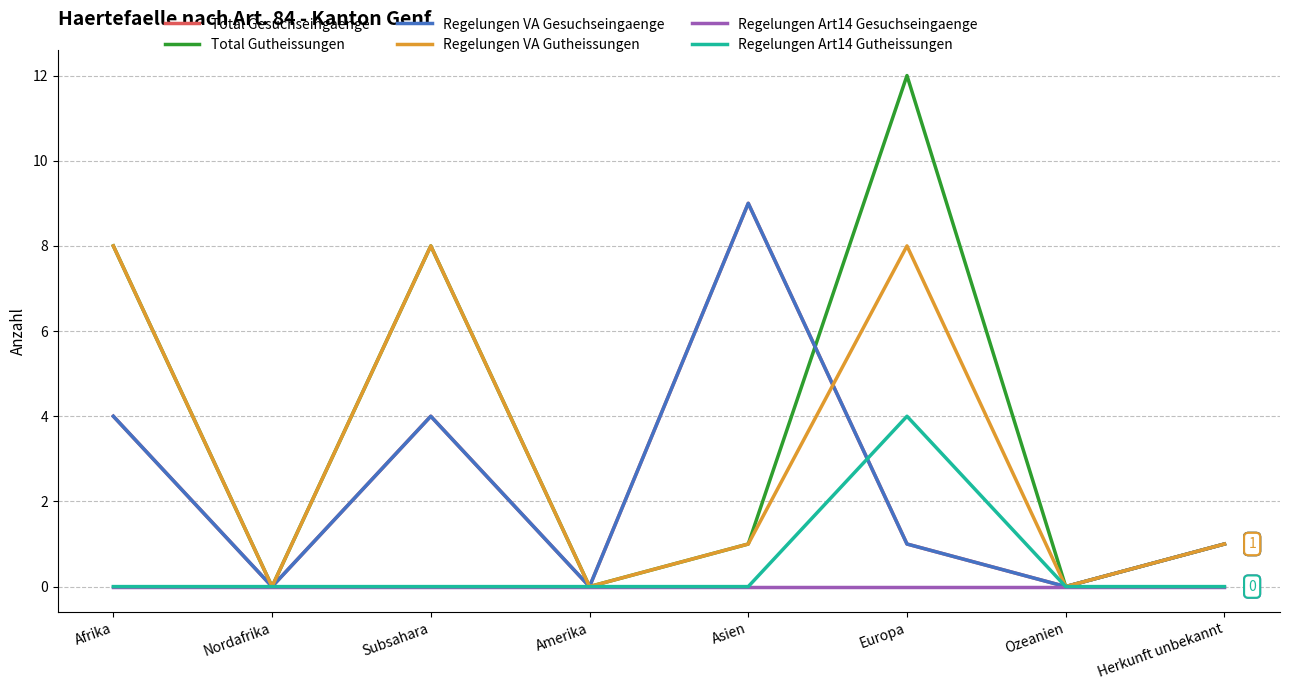

What is the difference between the maximum and minimum values in the Total Gutheissungen series?

12